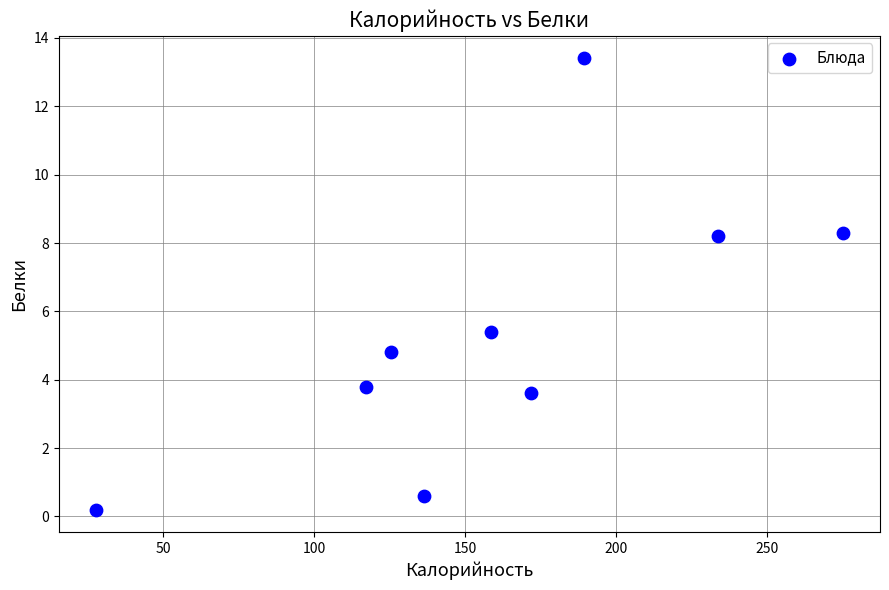

What is the average Y value?

5.4